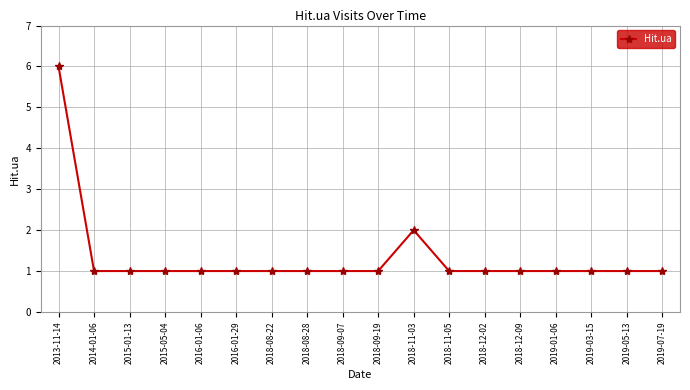

Reading left to right, what are all the values shown in this chart?

2013-11-14=6	2014-01-06=1	2015-01-13=1	2015-05-04=1	2016-01-06=1	2016-01-29=1	2018-08-22=1	2018-08-28=1	2018-09-07=1	2018-09-19=1	2018-11-03=2	2018-11-05=1	2018-12-02=1	2018-12-09=1	2019-01-06=1	2019-03-15=1	2019-05-13=1	2019-07-19=1